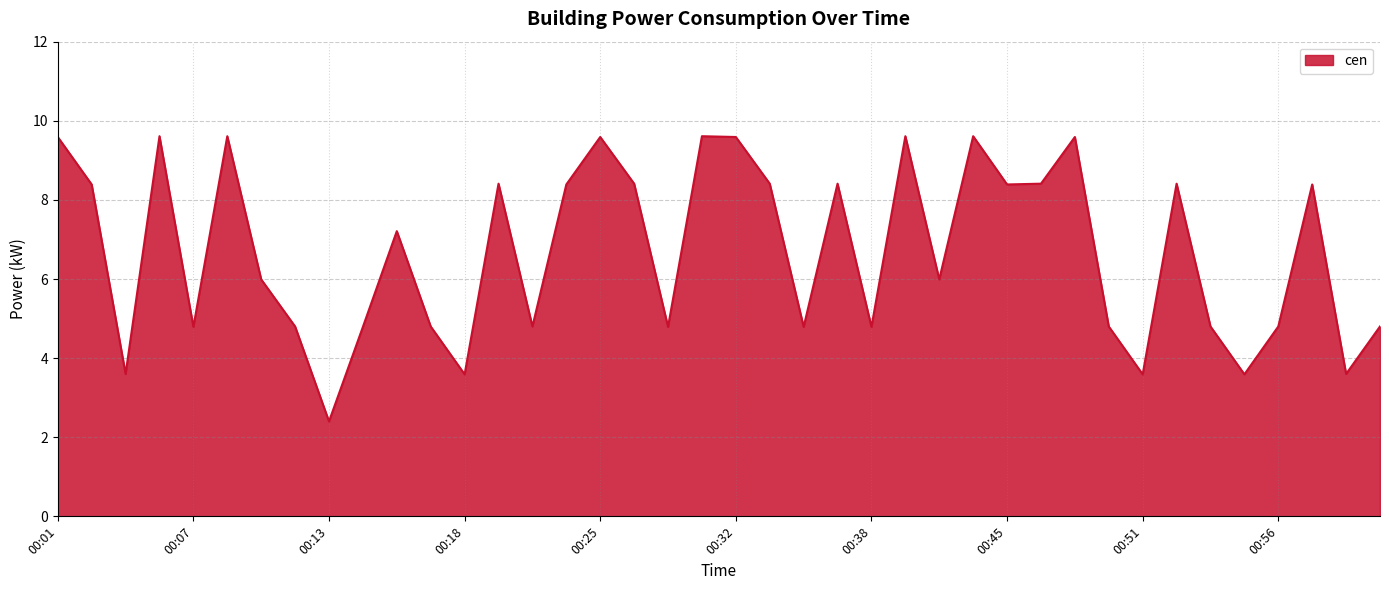

How many series are shown in this chart?

1